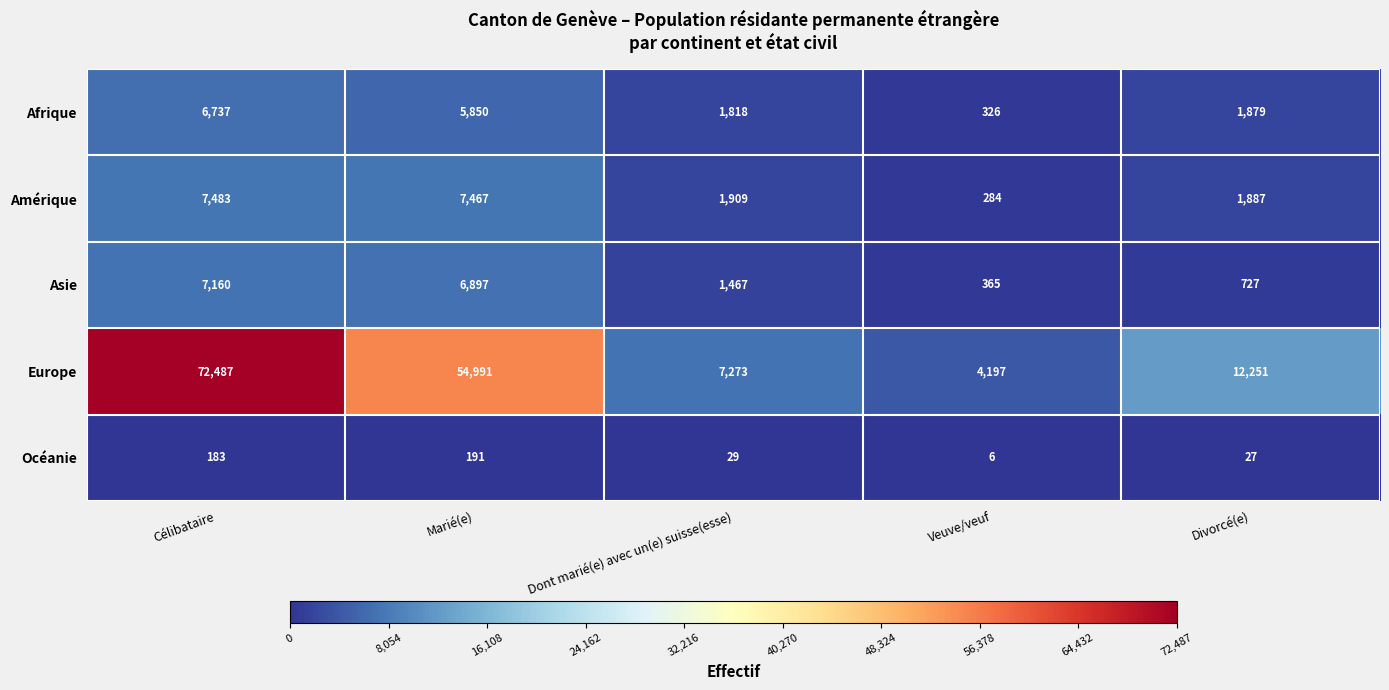

Is it true that Asie equals 7160 at Célibataire?

True